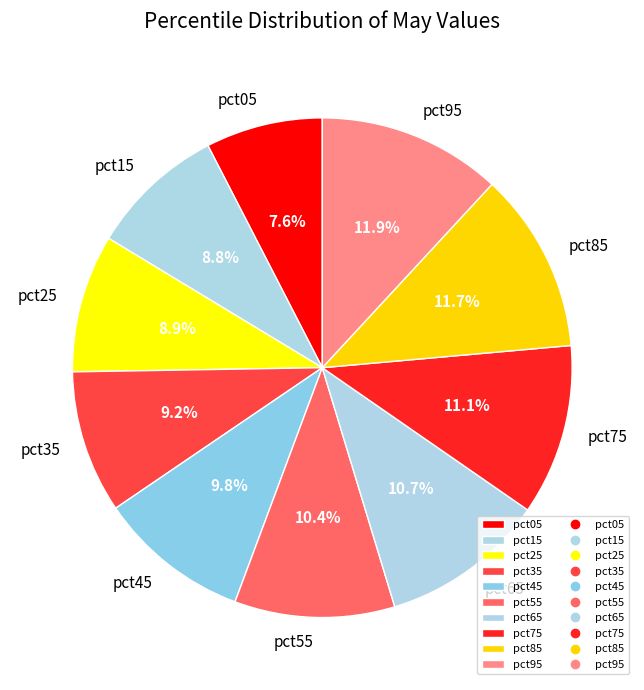

Which has a higher value, pct75 or pct85?

pct85